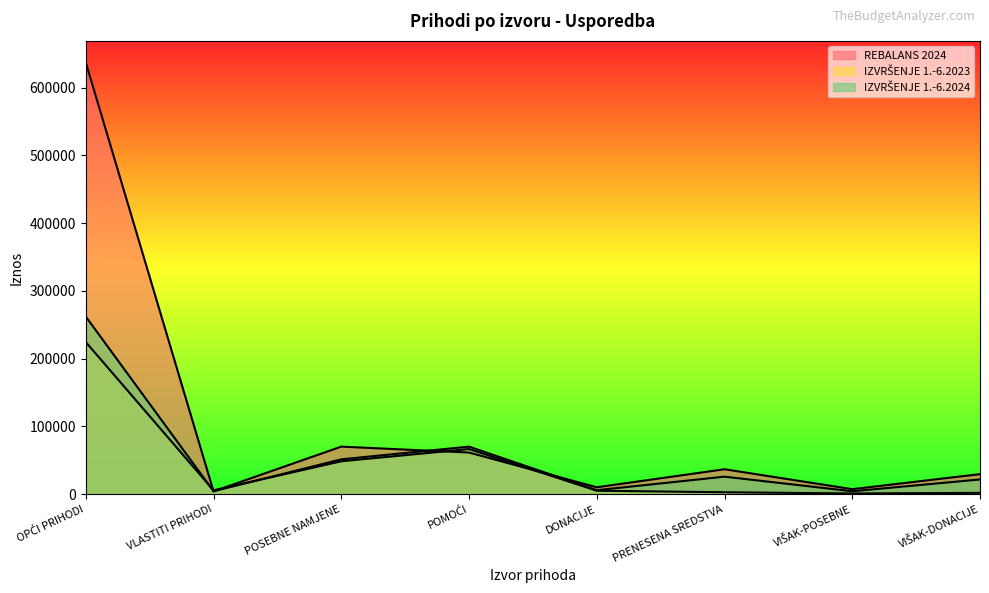

Is it true that IZVRŠENJE 1.-6.2024 equals 6273.4 at VLASTITI PRIHODI?

False